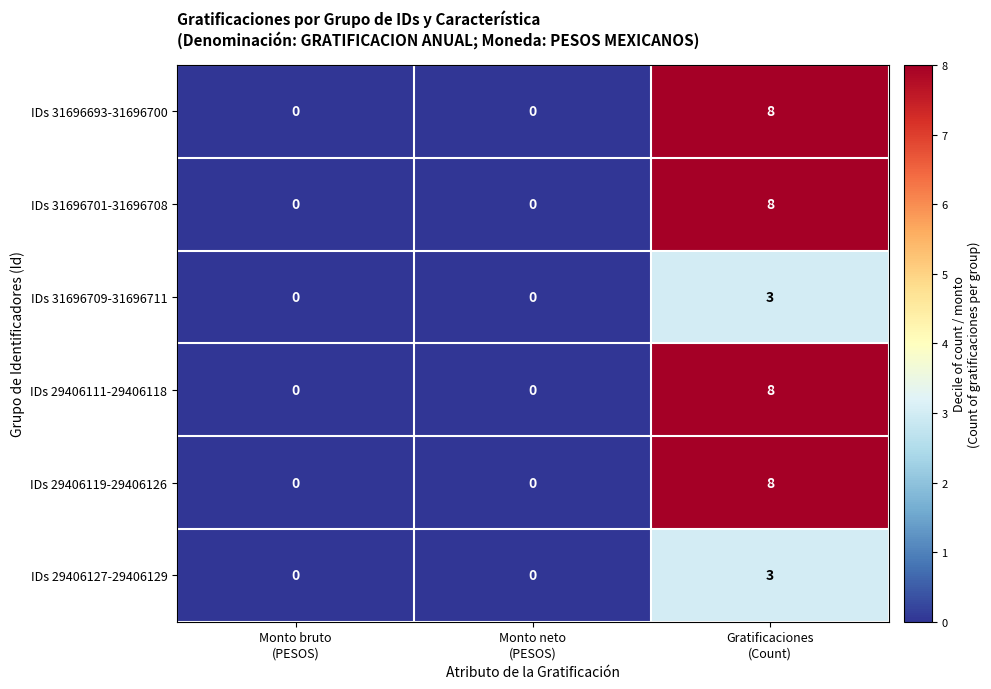

What is the greatest value displayed?

8